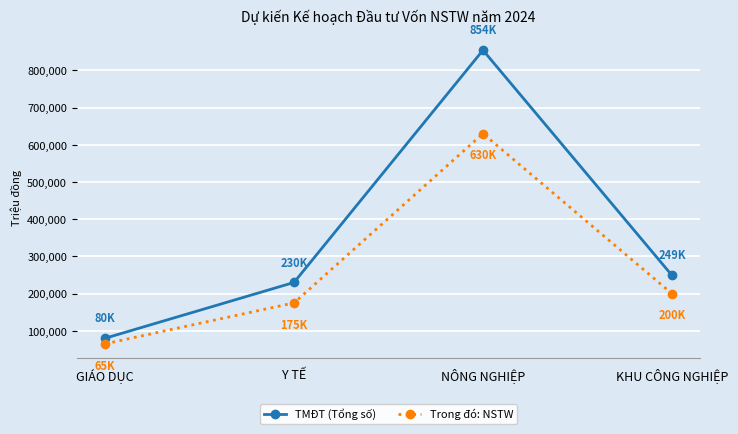

Which series has the largest total across all categories?

TMĐT (Tổng số)